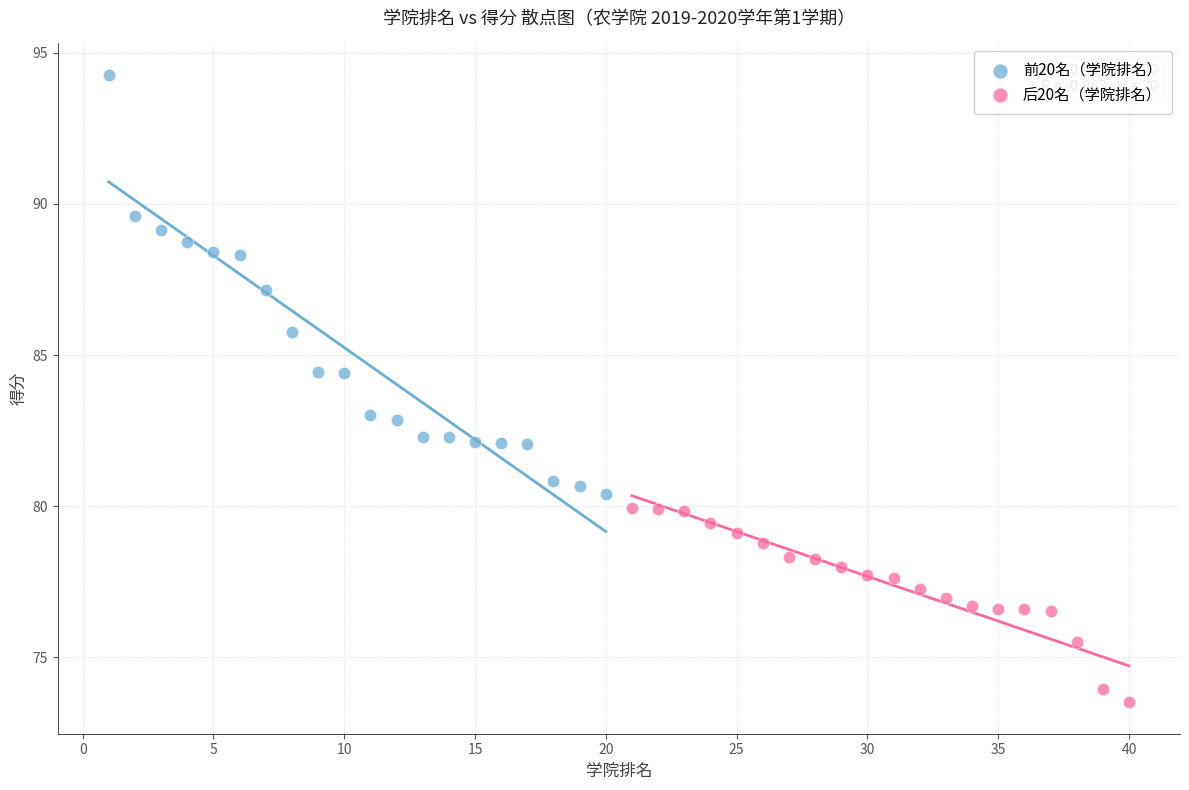

Which series contains the highest Y value?

前20名（学院排名）